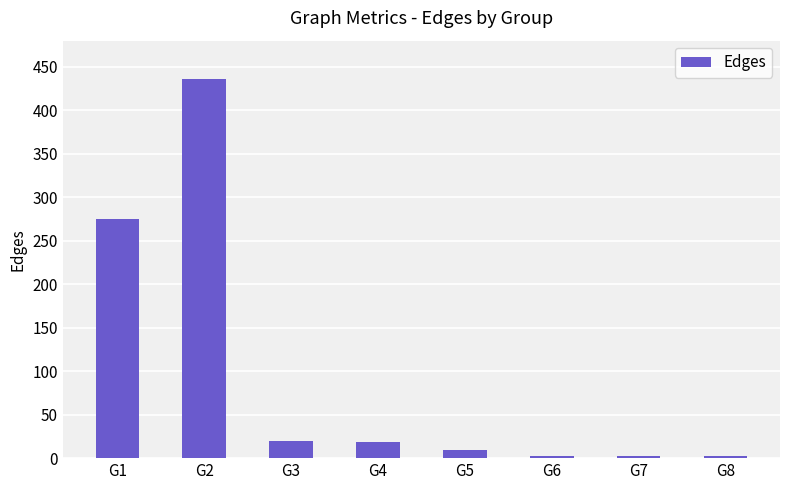

True or false: the data shows 18 at G4.

True